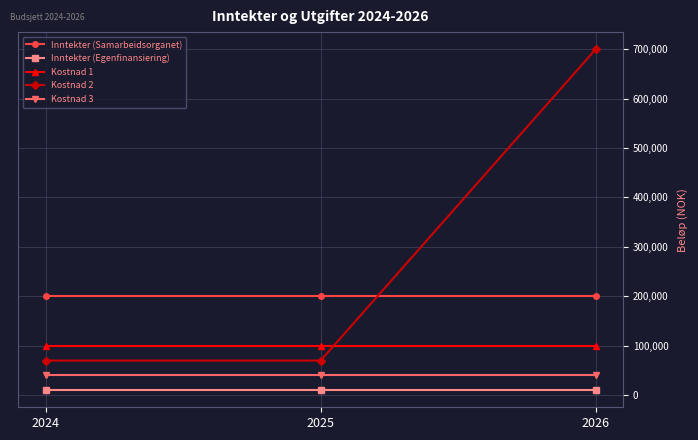

Which series has the largest total across all categories?

Kostnad 2